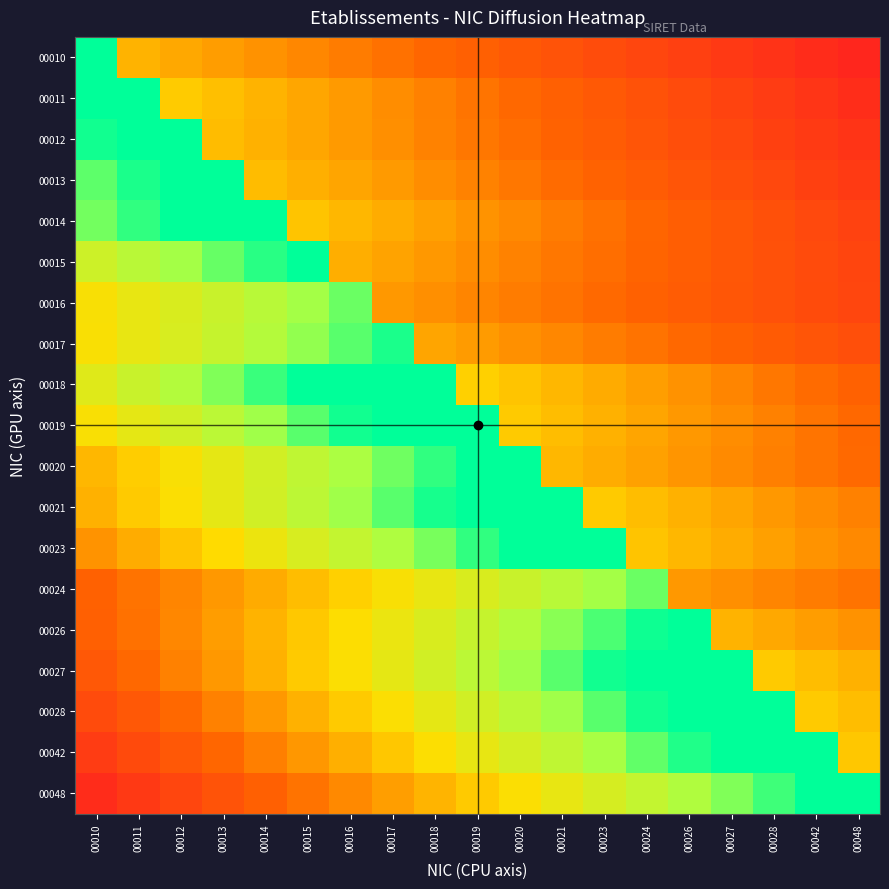

Reading left to right, transcribe all the data shown in this chart.

00010: 00010=1.0	00011=0.5	00012=0.5	00013=0.4	00014=0.4	00015=0.4	00016=0.4	00017=0.3	00018=0.3	00019=0.3	00020=0.2	00021=0.2	00023=0.2	00024=0.2	00026=0.1	00027=0.1	00028=0.1	00042=0.1	00048=0.0
00011: 00010=1.0	00011=1.0	00012=0.6	00013=0.5	00014=0.5	00015=0.5	00016=0.4	00017=0.4	00018=0.4	00019=0.3	00020=0.3	00021=0.3	00023=0.2	00024=0.2	00026=0.2	00027=0.2	00028=0.1	00042=0.1	00048=0.1
00012: 00010=1.0	00011=1.0	00012=1.0	00013=0.5	00014=0.5	00015=0.5	00016=0.4	00017=0.4	00018=0.4	00019=0.3	00020=0.3	00021=0.3	00023=0.3	00024=0.2	00026=0.2	00027=0.2	00028=0.1	00042=0.1	00048=0.1
00013: 00010=0.9	00011=1.0	00012=1.0	00013=1.0	00014=0.5	00015=0.5	00016=0.5	00017=0.4	00018=0.4	00019=0.4	00020=0.3	00021=0.3	00023=0.3	00024=0.3	00026=0.2	00027=0.2	00028=0.2	00042=0.1	00048=0.1
00014: 00010=0.9	00011=1.0	00012=1.0	00013=1.0	00014=1.0	00015=0.5	00016=0.5	00017=0.5	00018=0.4	00019=0.4	00020=0.4	00021=0.4	00023=0.3	00024=0.3	00026=0.3	00027=0.2	00028=0.2	00042=0.2	00048=0.1
00015: 00010=0.7	00011=0.8	00012=0.9	00013=0.9	00014=1.0	00015=1.0	00016=0.5	00017=0.5	00018=0.4	00019=0.4	00020=0.4	00021=0.3	00023=0.3	00024=0.3	00026=0.3	00027=0.2	00028=0.2	00042=0.2	00048=0.2
00016: 00010=0.6	00011=0.7	00012=0.7	00013=0.8	00014=0.8	00015=0.9	00016=0.9	00017=0.4	00018=0.4	00019=0.4	00020=0.4	00021=0.3	00023=0.3	00024=0.3	00026=0.3	00027=0.2	00028=0.2	00042=0.2	00048=0.2
00017: 00010=0.6	00011=0.7	00012=0.7	00013=0.8	00014=0.8	00015=0.9	00016=0.9	00017=1.0	00018=0.5	00019=0.4	00020=0.4	00021=0.4	00023=0.4	00024=0.3	00026=0.3	00027=0.3	00028=0.3	00042=0.2	00048=0.2
00018: 00010=0.7	00011=0.8	00012=0.8	00013=0.9	00014=0.9	00015=1.0	00016=1.0	00017=1.0	00018=1.0	00019=0.6	00020=0.5	00021=0.5	00023=0.5	00024=0.4	00026=0.4	00027=0.4	00028=0.3	00042=0.3	00048=0.3
00019: 00010=0.6	00011=0.7	00012=0.7	00013=0.8	00014=0.9	00015=0.9	00016=1.0	00017=1.0	00018=1.0	00019=1.0	00020=0.6	00021=0.5	00023=0.5	00024=0.5	00026=0.4	00027=0.4	00028=0.4	00042=0.3	00048=0.3
00020: 00010=0.5	00011=0.6	00012=0.6	00013=0.7	00014=0.7	00015=0.8	00016=0.8	00017=0.9	00018=1.0	00019=1.0	00020=1.0	00021=0.5	00023=0.5	00024=0.4	00026=0.4	00027=0.4	00028=0.4	00042=0.3	00048=0.3
00021: 00010=0.5	00011=0.6	00012=0.6	00013=0.7	00014=0.7	00015=0.8	00016=0.9	00017=0.9	00018=1.0	00019=1.0	00020=1.0	00021=1.0	00023=0.6	00024=0.5	00026=0.5	00027=0.5	00028=0.4	00042=0.4	00048=0.4
00023: 00010=0.4	00011=0.5	00012=0.5	00013=0.6	00014=0.7	00015=0.7	00016=0.8	00017=0.8	00018=0.9	00019=1.0	00020=1.0	00021=1.0	00023=1.0	00024=0.5	00026=0.5	00027=0.5	00028=0.4	00042=0.4	00048=0.4
00024: 00010=0.3	00011=0.3	00012=0.4	00013=0.4	00014=0.5	00015=0.5	00016=0.6	00017=0.6	00018=0.7	00019=0.7	00020=0.8	00021=0.8	00023=0.9	00024=0.9	00026=0.4	00027=0.4	00028=0.4	00042=0.4	00048=0.3
00026: 00010=0.3	00011=0.3	00012=0.4	00013=0.4	00014=0.5	00015=0.5	00016=0.6	00017=0.7	00018=0.7	00019=0.8	00020=0.8	00021=0.9	00023=0.9	00024=1.0	00026=1.0	00027=0.5	00028=0.5	00042=0.4	00048=0.4
00027: 00010=0.2	00011=0.3	00012=0.4	00013=0.4	00014=0.5	00015=0.6	00016=0.6	00017=0.7	00018=0.7	00019=0.8	00020=0.9	00021=0.9	00023=1.0	00024=1.0	00026=1.0	00027=1.0	00028=0.6	00042=0.5	00048=0.5
00028: 00010=0.2	00011=0.2	00012=0.3	00013=0.4	00014=0.4	00015=0.5	00016=0.6	00017=0.6	00018=0.7	00019=0.7	00020=0.8	00021=0.9	00023=0.9	00024=1.0	00026=1.0	00027=1.0	00028=1.0	00042=0.6	00048=0.5
00042: 00010=0.1	00011=0.2	00012=0.2	00013=0.3	00014=0.4	00015=0.4	00016=0.5	00017=0.5	00018=0.6	00019=0.7	00020=0.7	00021=0.8	00023=0.8	00024=0.9	00026=1.0	00027=1.0	00028=1.0	00042=1.0	00048=0.5
00048: 00010=0.1	00011=0.1	00012=0.2	00013=0.2	00014=0.3	00015=0.3	00016=0.4	00017=0.4	00018=0.5	00019=0.6	00020=0.6	00021=0.7	00023=0.7	00024=0.8	00026=0.8	00027=0.9	00028=0.9	00042=1.0	00048=1.0